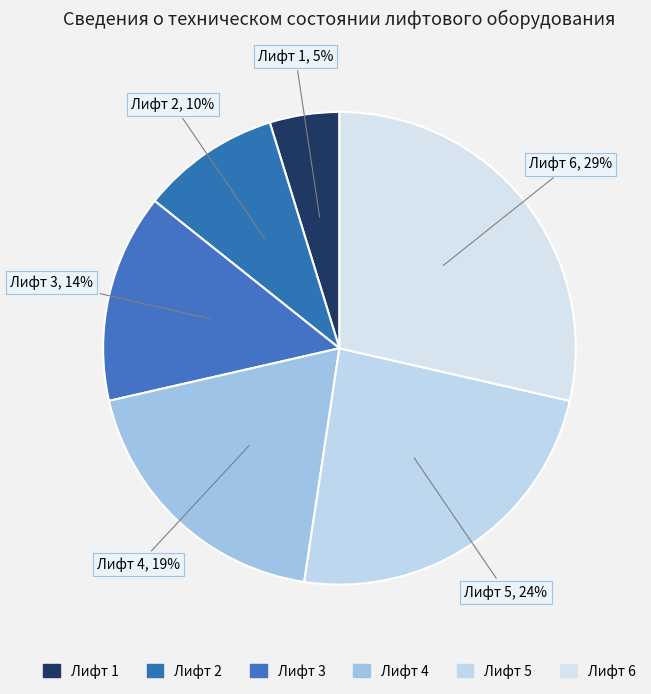

Count the number of slices in the pie.

6